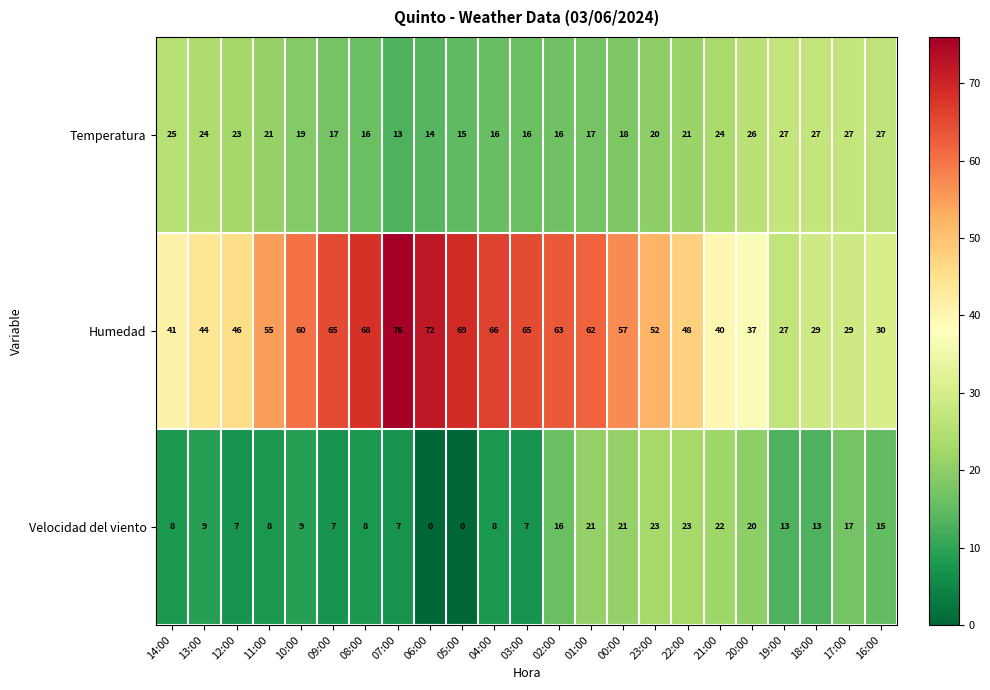

Rank the series at 23:00 from lowest to highest value.

Temperatura, Velocidad del viento, Humedad